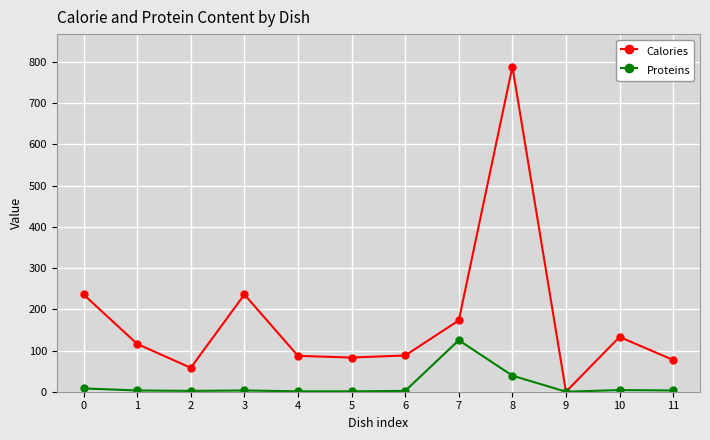

Does the chart have visible grid lines?

Yes